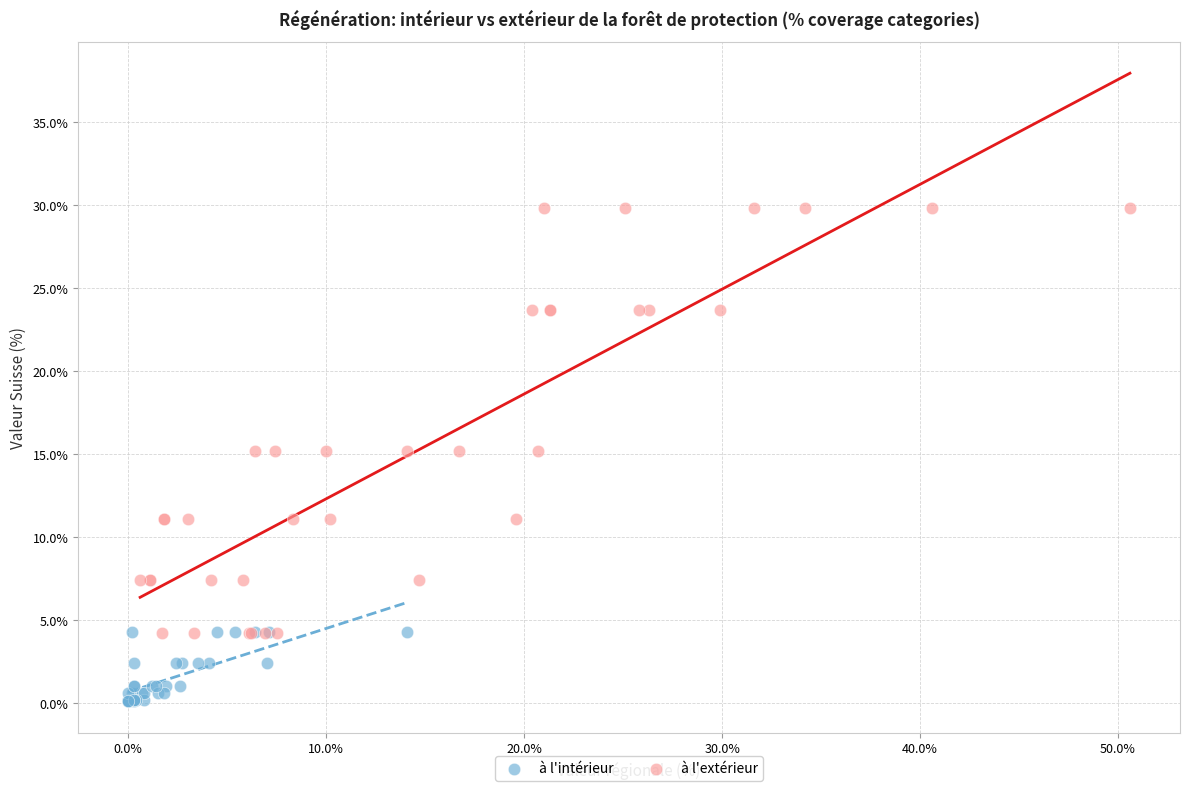

Which series reaches the maximum Y coordinate?

à l'extérieur